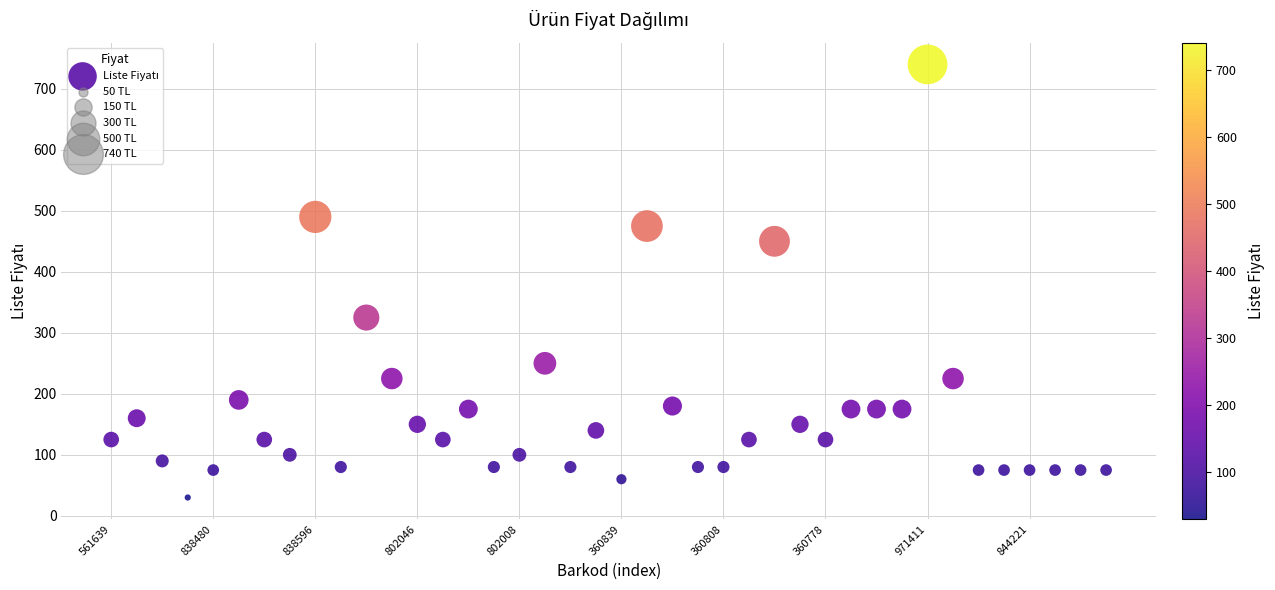

How many points are shown in the scatter plot?

40